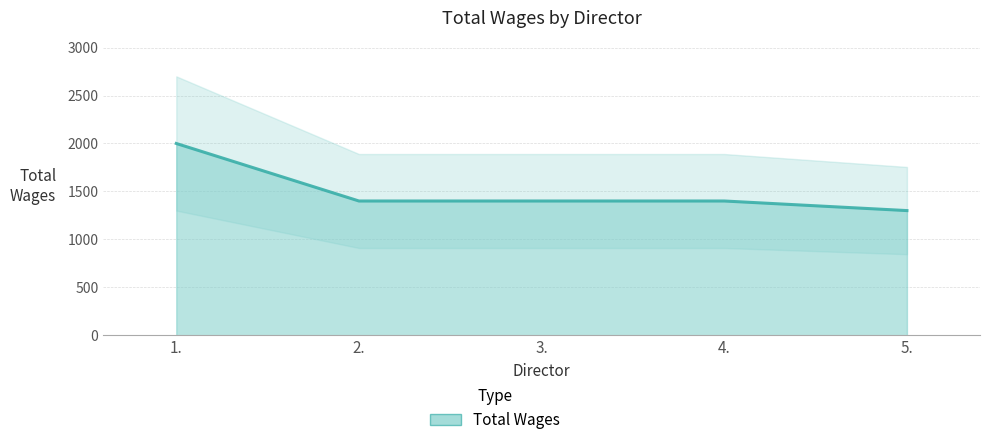

How many lines are shown in the chart?

1